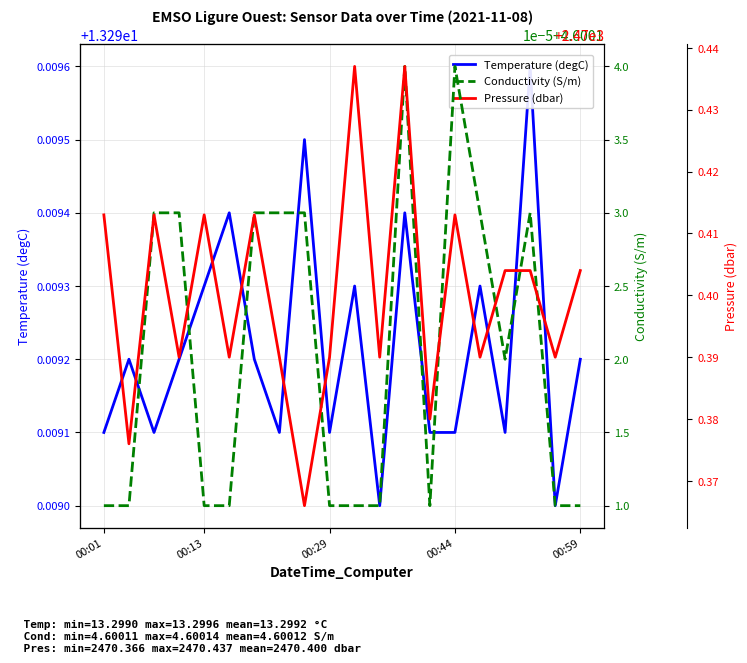

At which category is the sum across all series the highest?

12